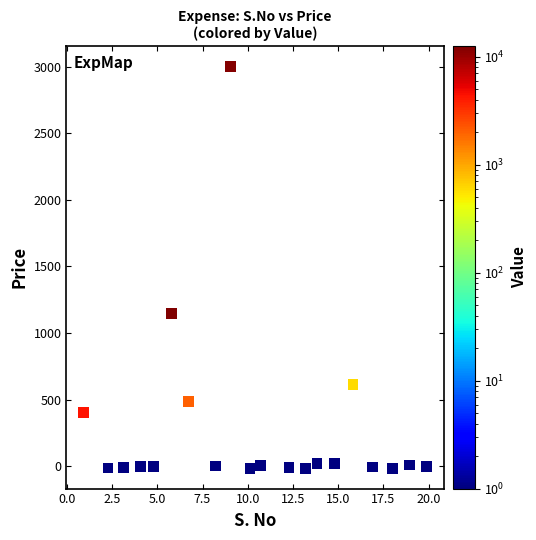

What is the range of Y values (max minus min)?

3021.8